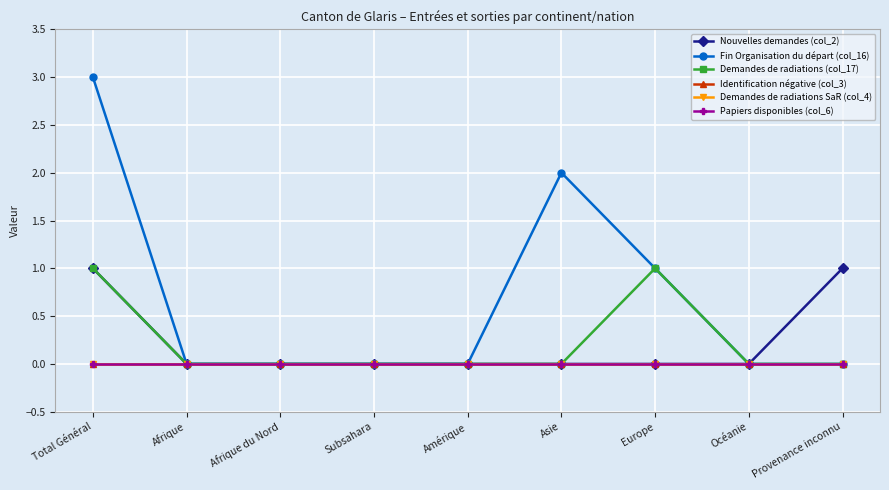

What is the difference between the maximum and minimum values in the Demandes de radiations (col_17) series?

1